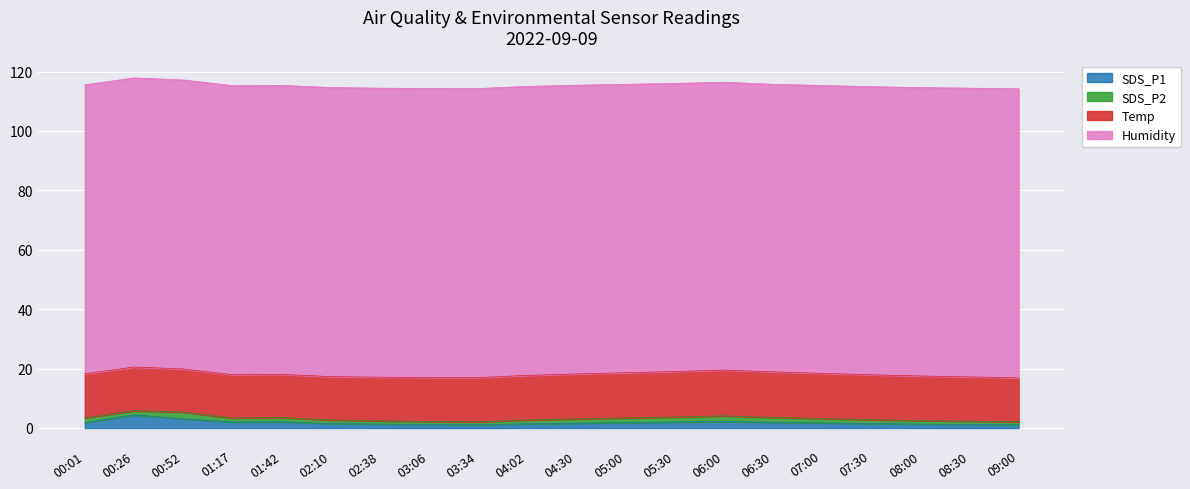

Reading left to right, what are all the values shown in this chart?

SDS_P1: 1.8	4.4	3.1	2.0	2.1	1.5	1.3	1.2	1.1	1.4	1.6	1.8	2.0	2.2	1.9	1.7	1.5	1.3	1.2	1.1
SDS_P2: 1.7	1.4	2.3	1.3	1.5	1.2	1.1	1.0	1.0	1.3	1.5	1.6	1.7	1.9	1.7	1.5	1.3	1.2	1.1	1.0
Temp: 14.8	14.7	14.5	14.6	14.5	14.6	14.7	14.8	14.9	15.0	15.1	15.2	15.3	15.4	15.3	15.2	15.1	15.0	14.9	14.8
Humidity: 97.3	97.3	97.3	97.3	97.3	97.3	97.3	97.3	97.3	97.3	97.2	97.1	97.0	96.9	96.8	96.9	97.0	97.1	97.2	97.3